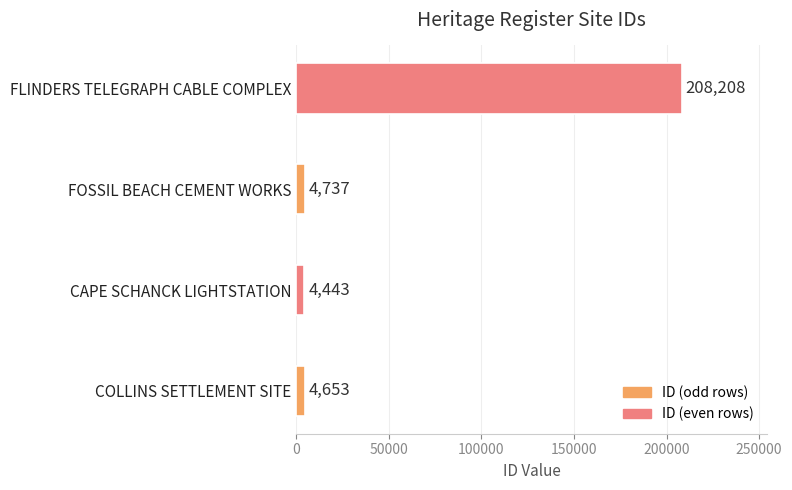

Are the bars horizontal?

Yes